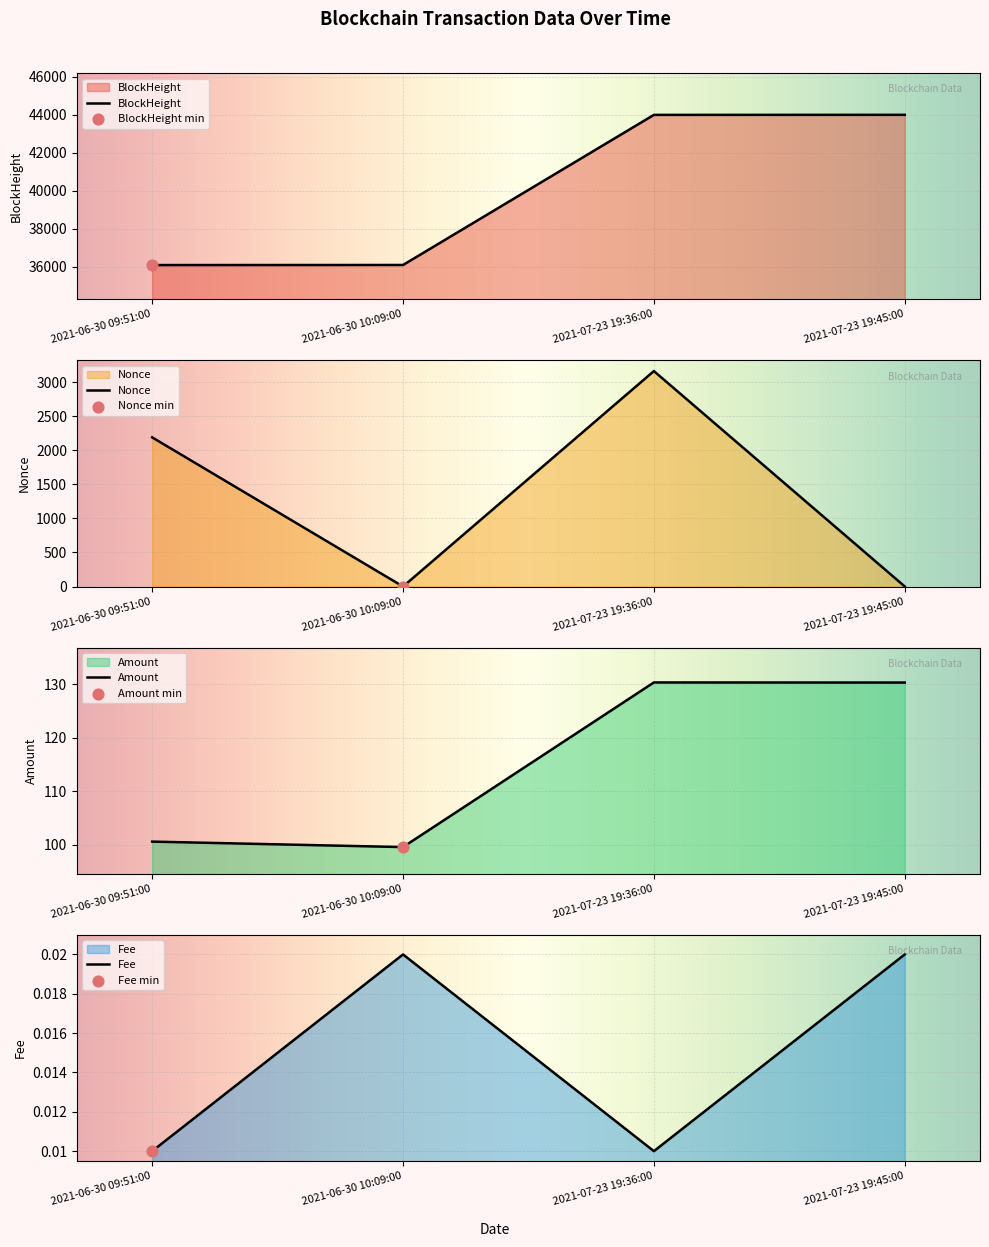

Which series contains the highest Y value?

BlockHeight